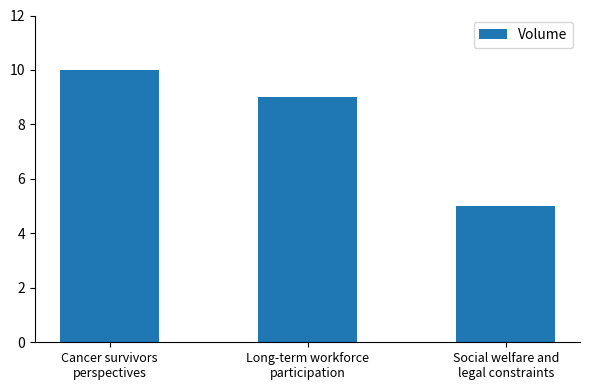

What is the label of the 2nd bar from the left?

Long-term workforce
participation